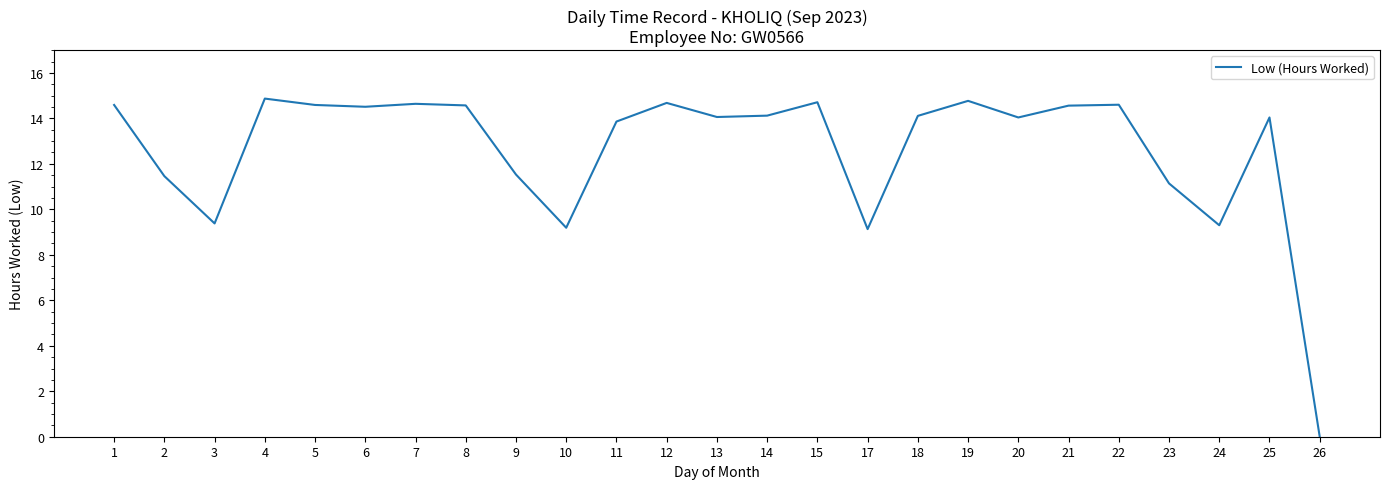

What is the change in value from 7 to 8?

-0.1